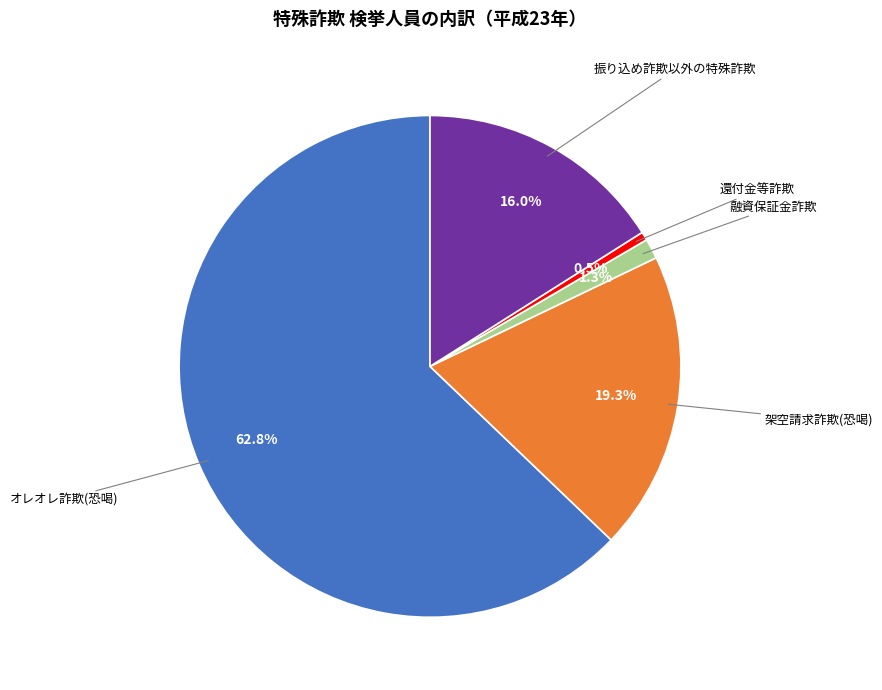

Is there a majority slice in this chart?

Yes